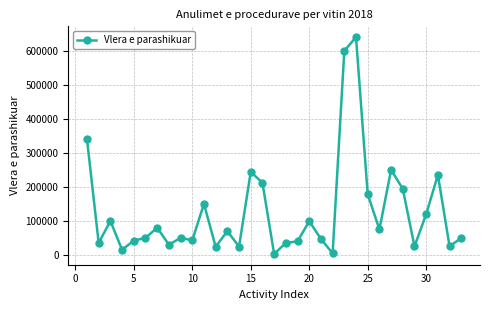

What is the sum of all values?

4130154.0